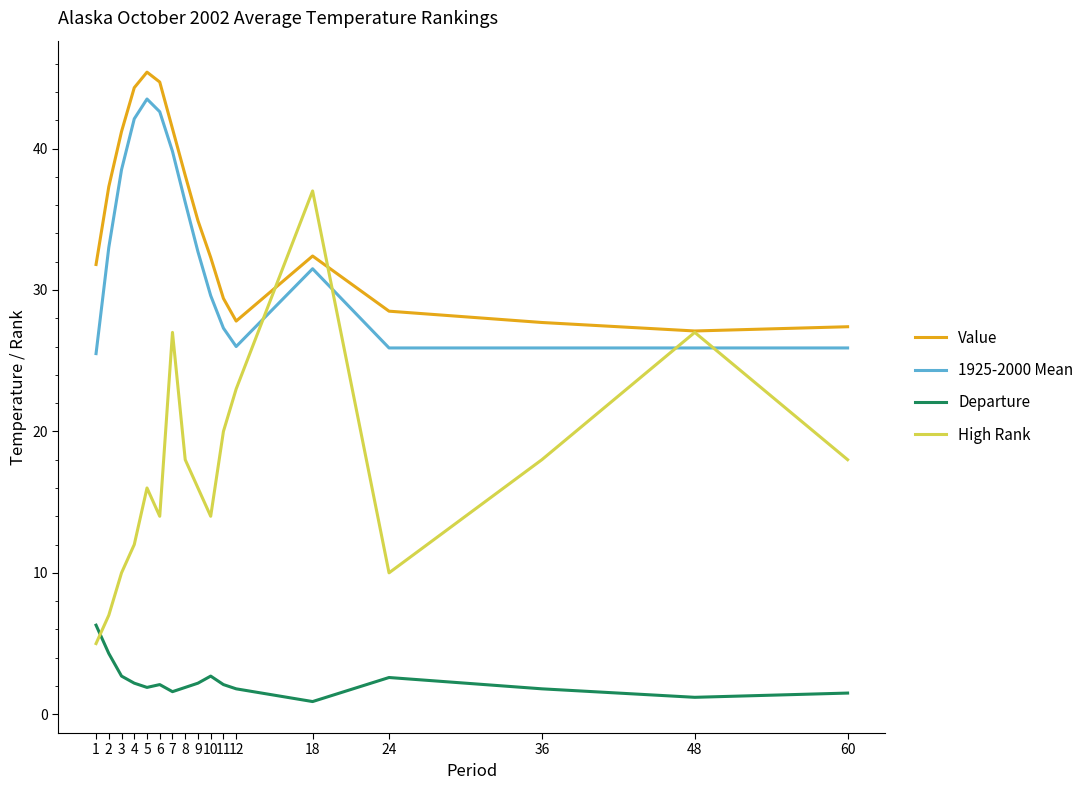

What is the lowest value of the High Rank series?

5.0